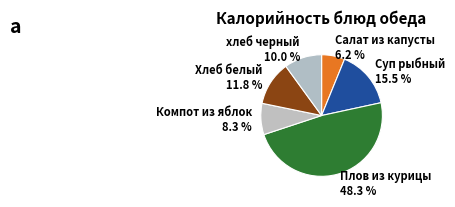

Which category has the biggest portion of the pie?

Плов из курицы